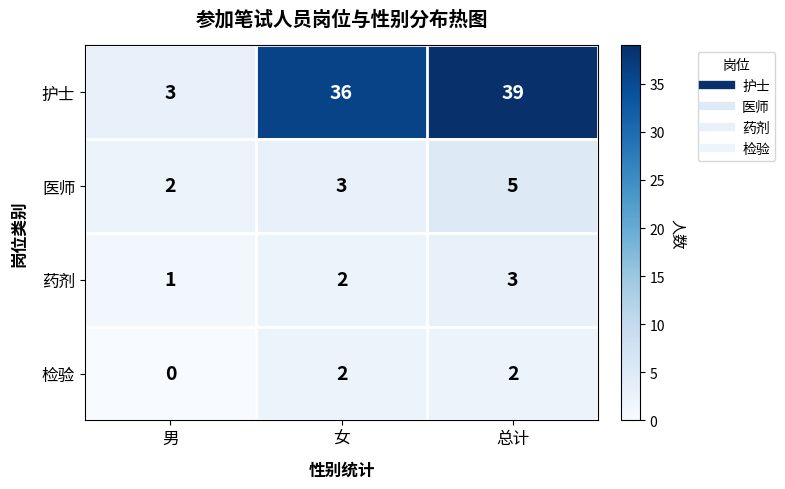

The value of 药剂 at 男 is 2. True or false?

False